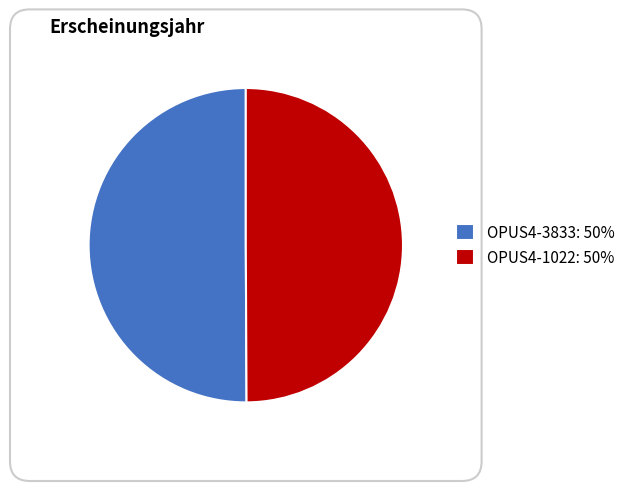

Count the number of slices in the pie.

2